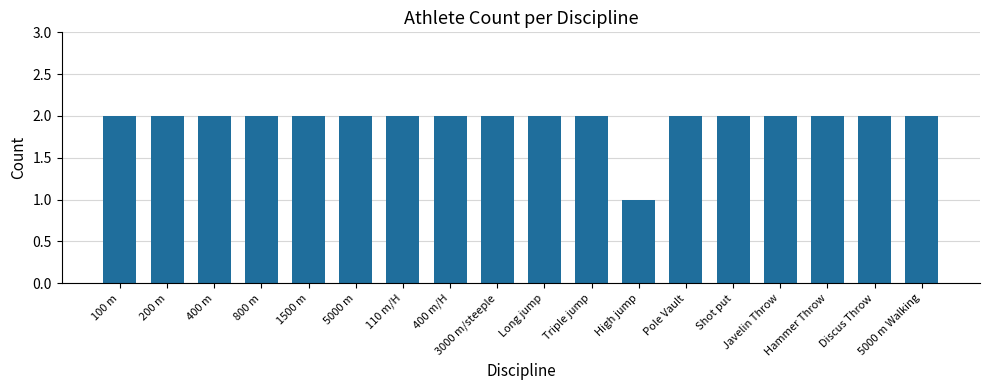

Does the chart contain any negative values?

No